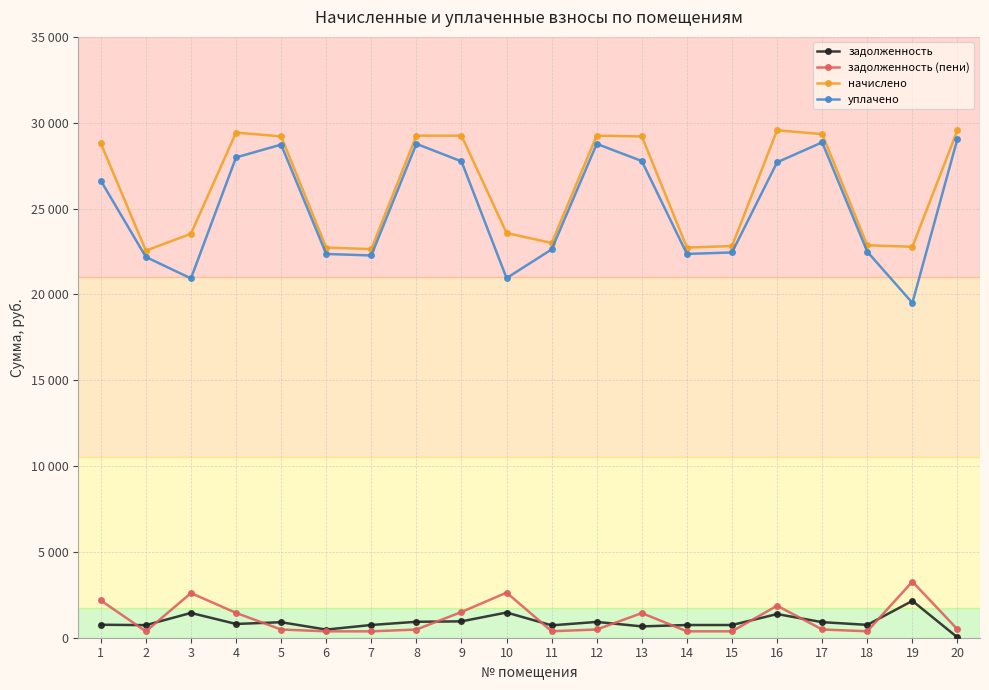

What is the spread (max minus min) of values at 13?

28542.4